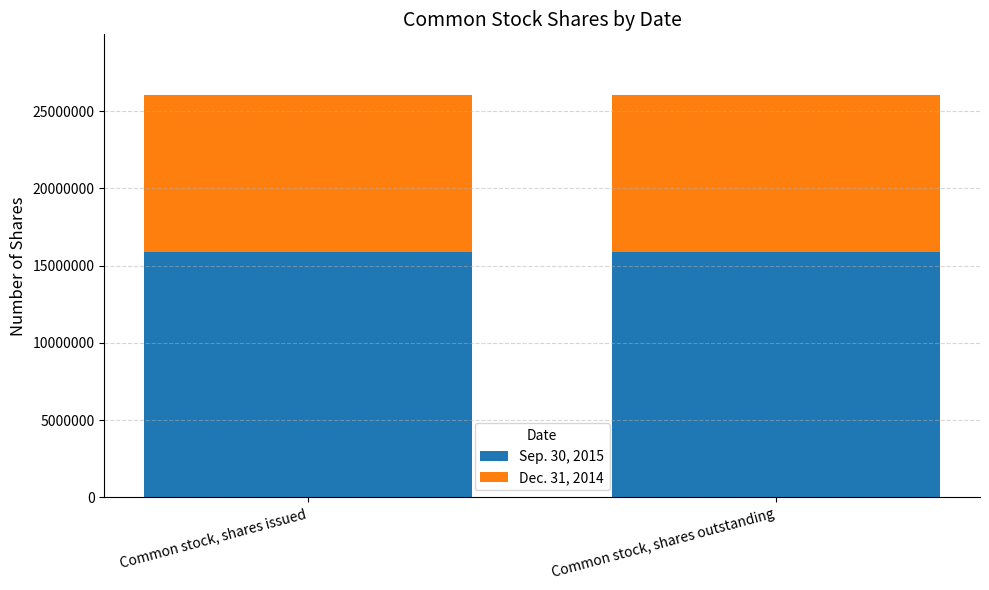

The value of Sep. 30, 2015 at Common stock, shares outstanding is 15904232. True or false?

True